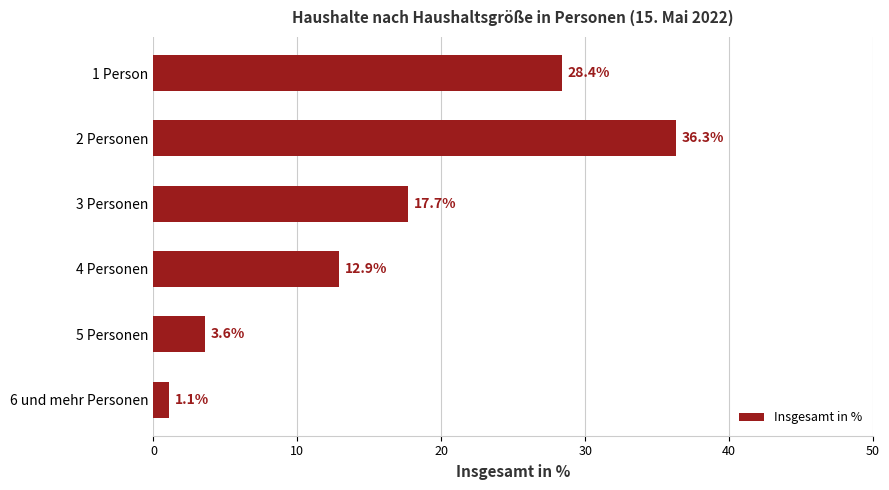

Reading top to bottom, extract all data points from this chart.

28.4	36.3	17.7	12.9	3.6	1.1